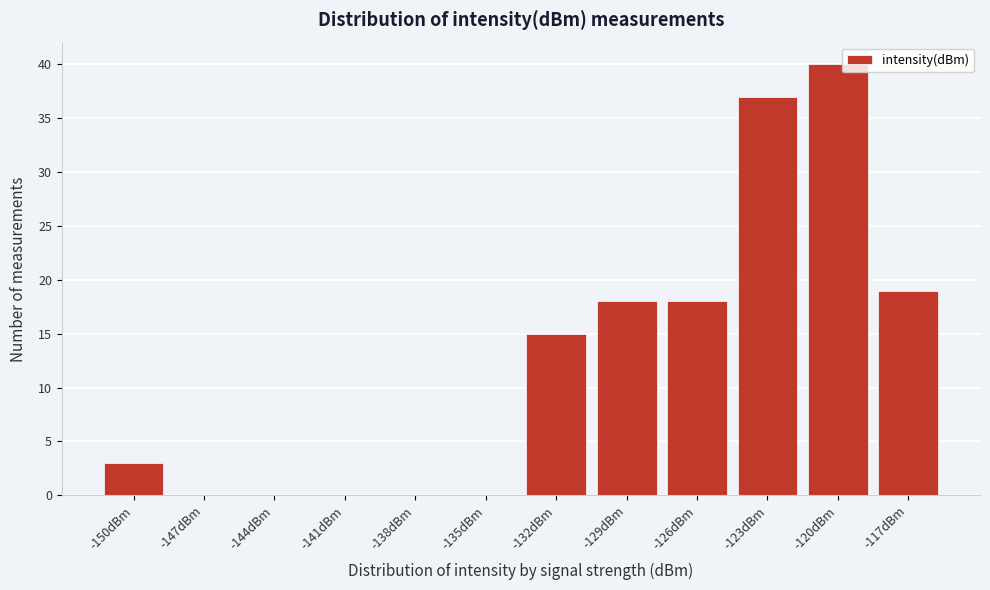

Reading left to right, list all the values displayed in this chart.

-150dBm=3	-147dBm=0	-144dBm=0	-141dBm=0	-138dBm=0	-135dBm=0	-132dBm=15	-129dBm=18	-126dBm=18	-123dBm=37	-120dBm=40	-117dBm=19